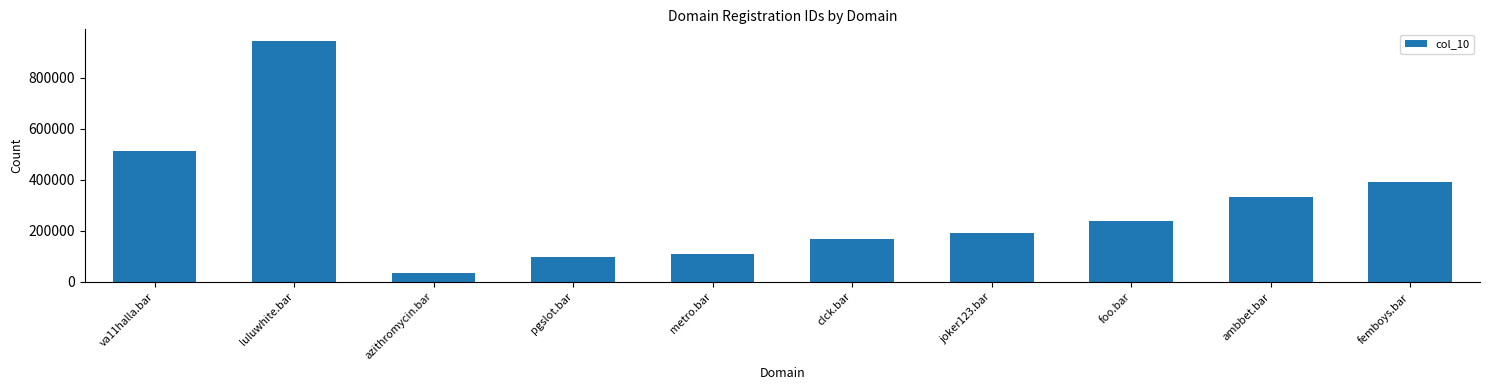

Rank the categories by value from highest to lowest.

luluwhite.bar, va11halla.bar, femboys.bar, ambbet.bar, foo.bar, joker123.bar, clck.bar, metro.bar, pgslot.bar, azithromycin.bar